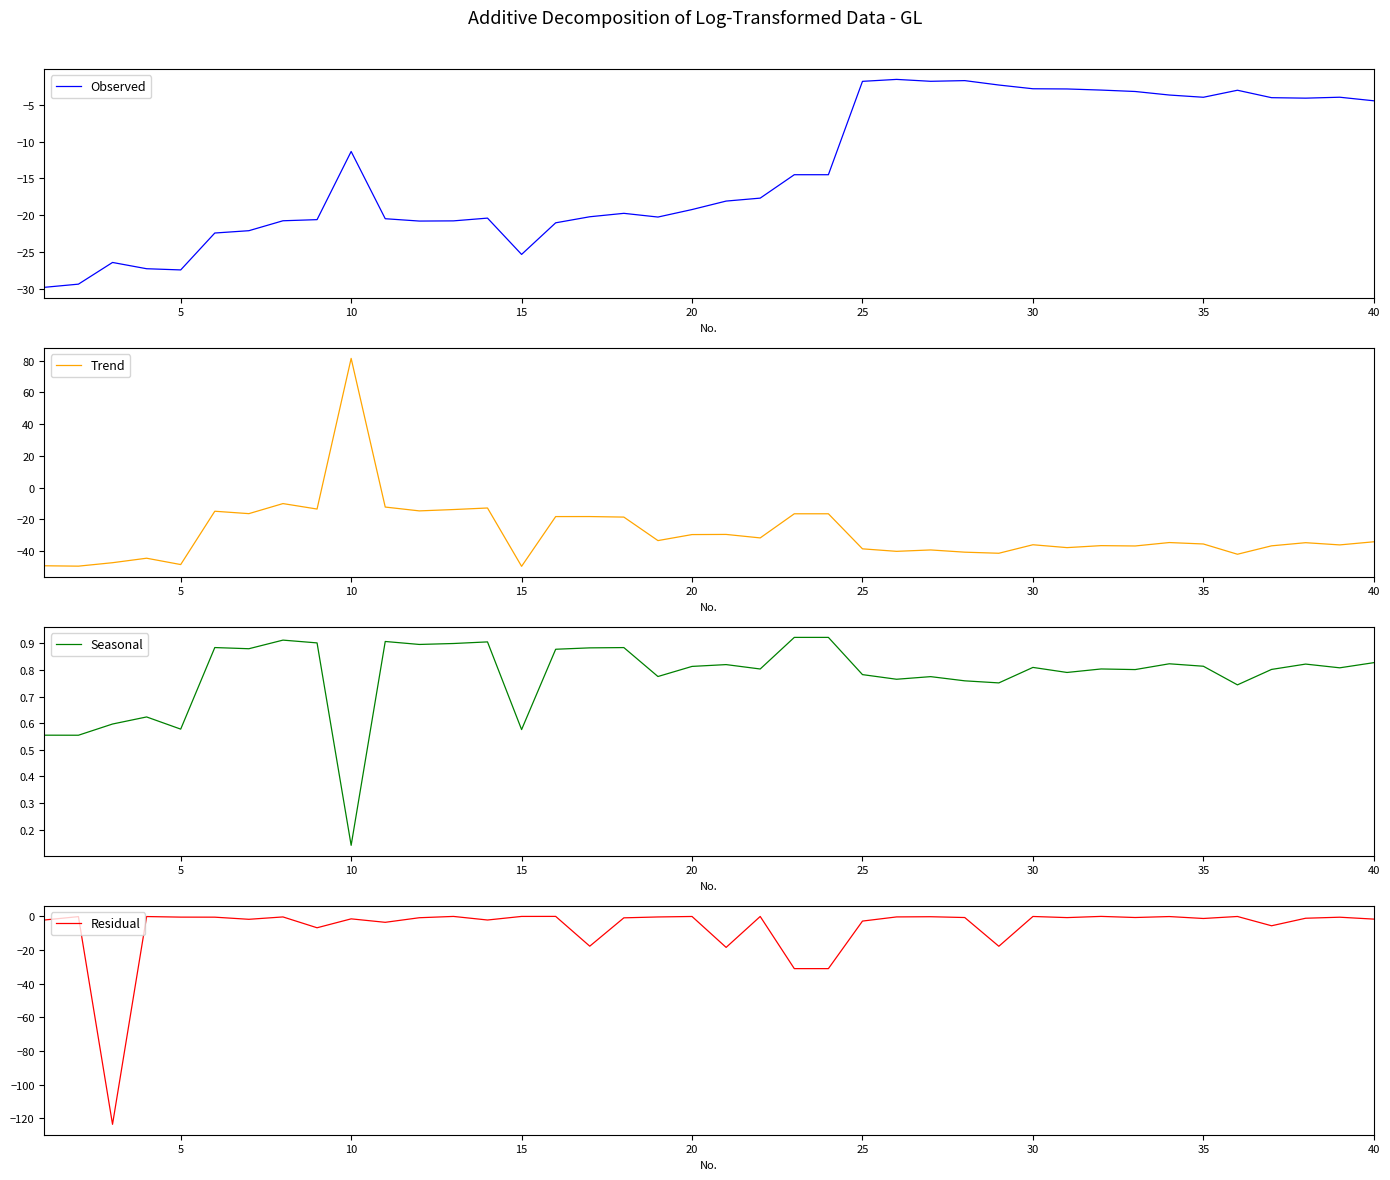

At how many categories does at least one series exceed -94?

40